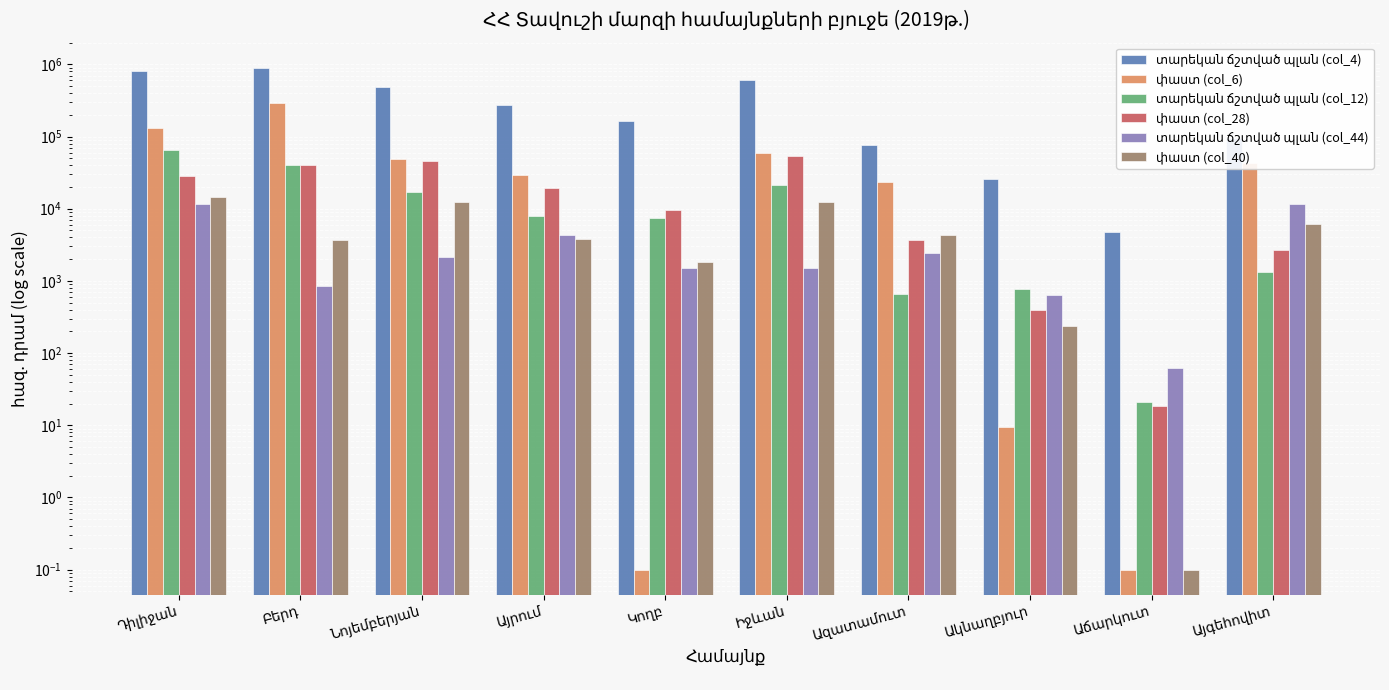

What is the label of the 4th bar from the left?

Այրում